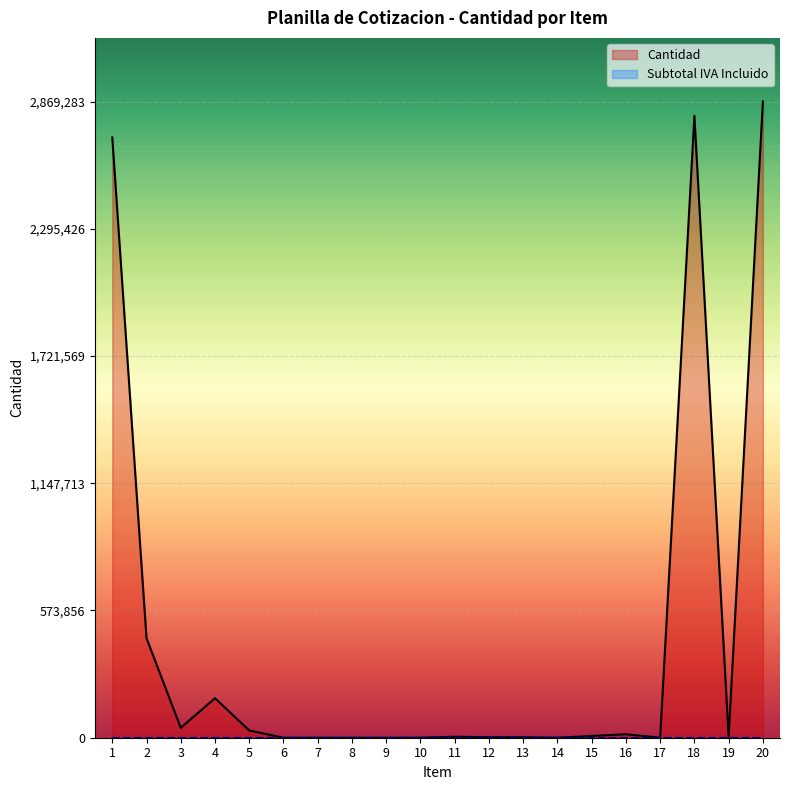

Reading left to right, what are all the values shown in this chart?

Cantidad: 1=2707231	2=448600	3=44790	4=178300	5=32700	6=31	7=30	8=30	9=32	10=203	11=4396	12=2494	13=2162	14=100	15=7781	16=15614	17=219	18=2804699	19=4007	20=2869283
Subtotal IVA Incluido: 1=0	2=0	3=0	4=0	5=0	6=0	7=0	8=0	9=0	10=0	11=0	12=0	13=0	14=0	15=0	16=0	17=0	18=0	19=0	20=0